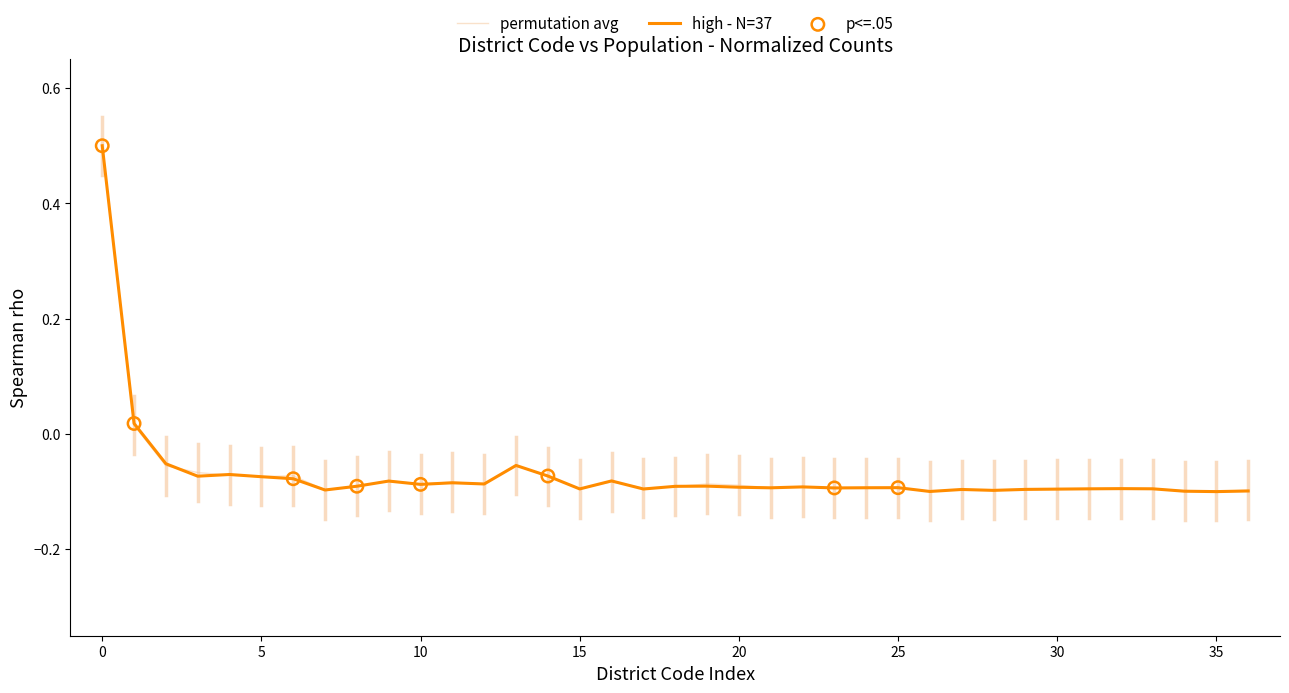

Which series has the largest range (max minus min)?

high - N=37